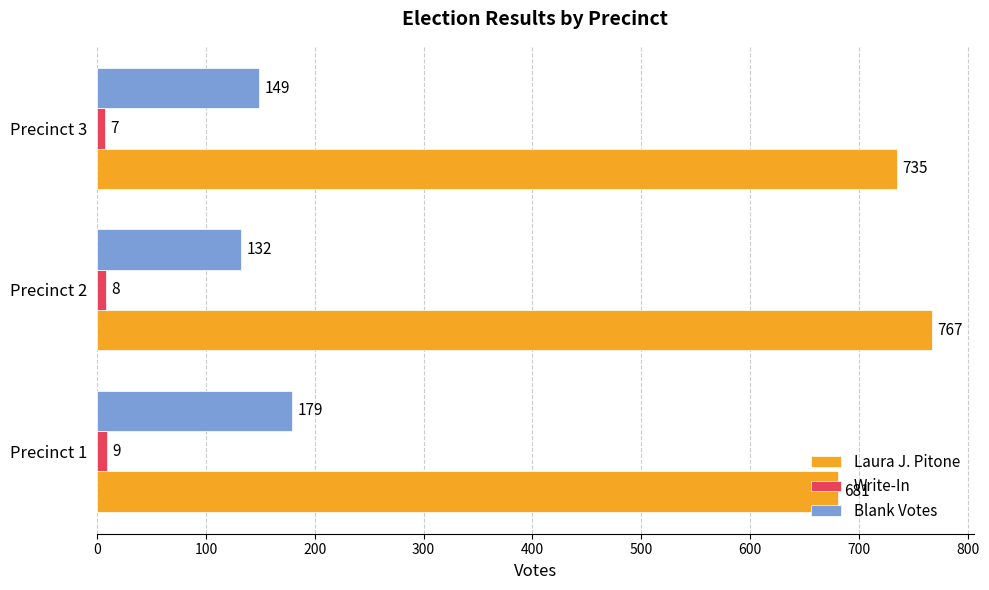

List the labels in order of Laura J. Pitone value, smallest first.

Precinct 1, Precinct 3, Precinct 2